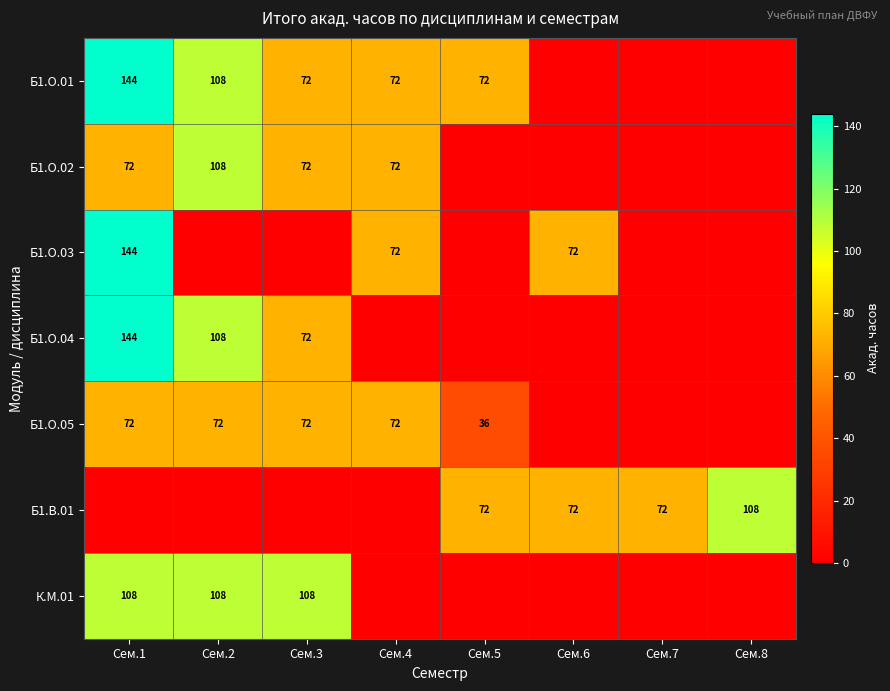

Is it true that Б1.О.02 equals 108 at Сем.2?

True